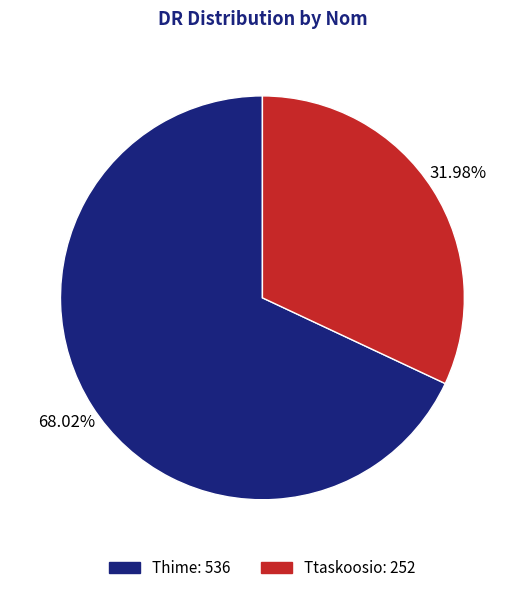

Which category has the smallest portion of the pie?

Ttaskoosio